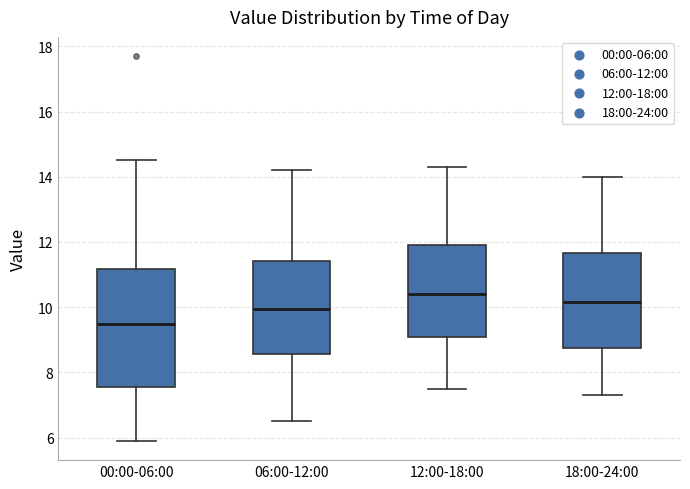

Which box is the tallest, from its lower edge to its upper edge?

00:00-06:00